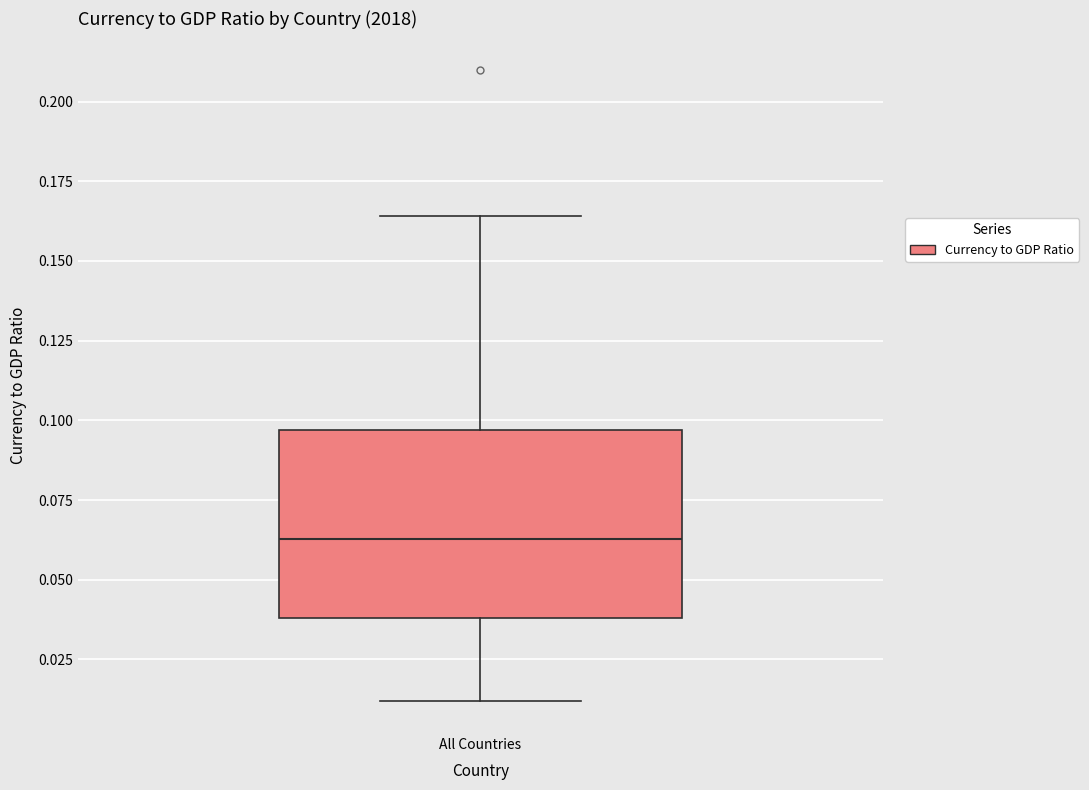

Transcribe this box plot: give where the median line is, the range the box spans, and where the two whiskers end, as read against the y-axis. The values are not printed on the chart, so give them approximately, as read against the axis.

median 0.065, box 0.040 to 0.095, whiskers 0.010 to 0.165